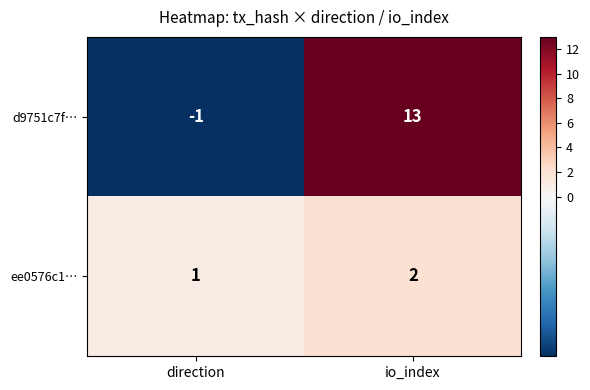

List the series in order of their overall mean, lowest first.

ee0576c1…, d9751c7f…